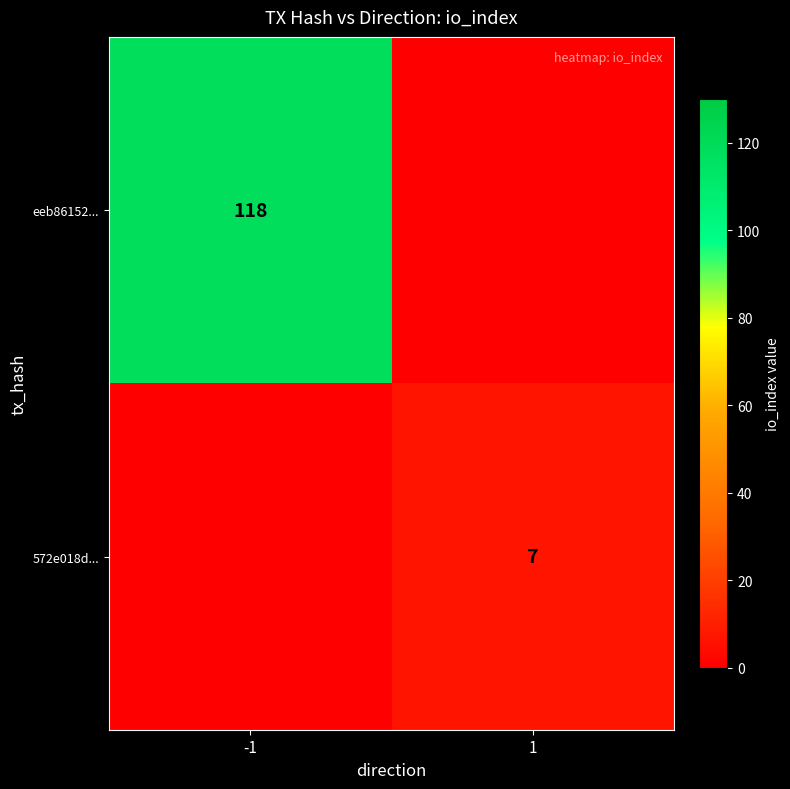

The eeb86152... series shows 70 at -1. True or false?

False